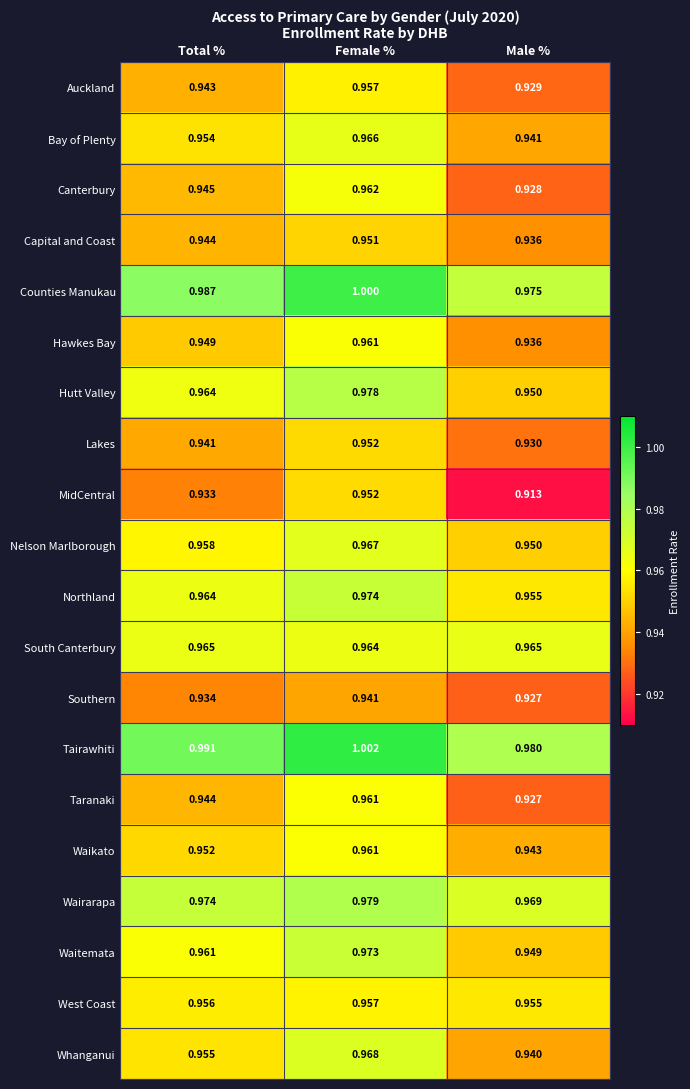

Rank the categories by Whanganui value from lowest to highest.

Male %, Total %, Female %